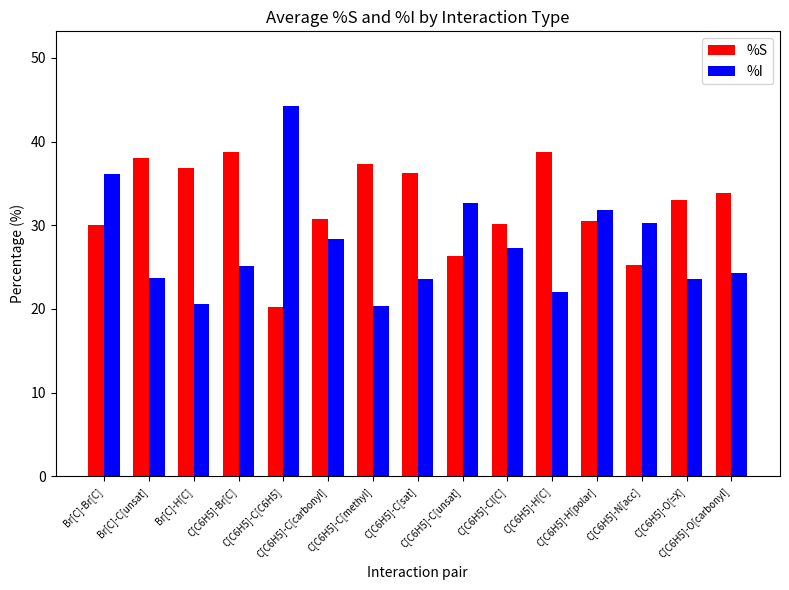

Rank the series by their average value, from lowest to highest.

%I, %S